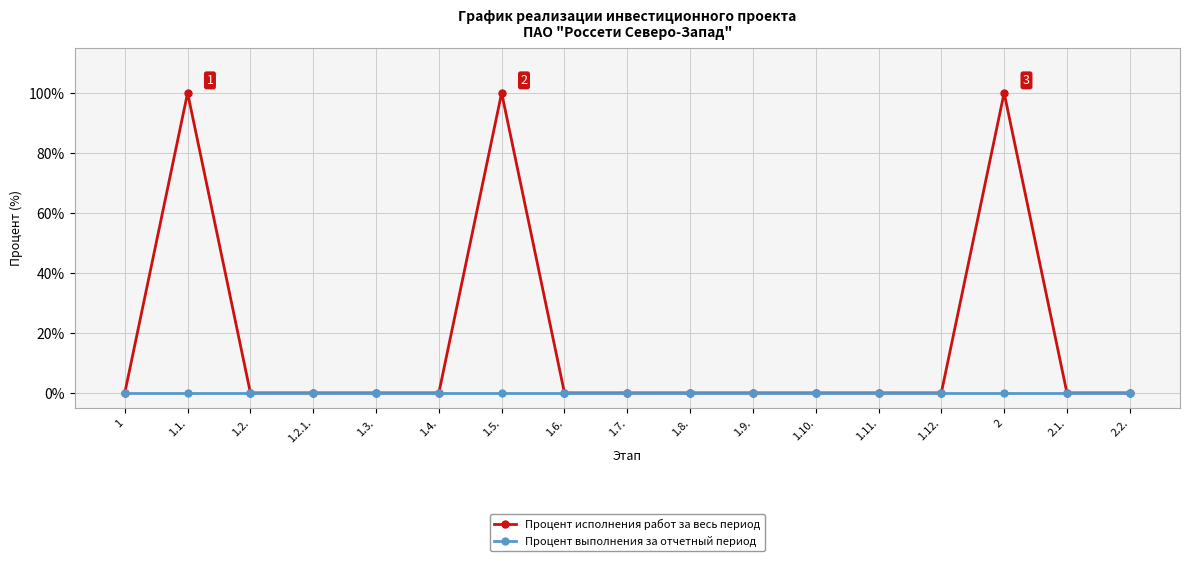

What is the sum of all Процент исполнения работ за весь период values?

300